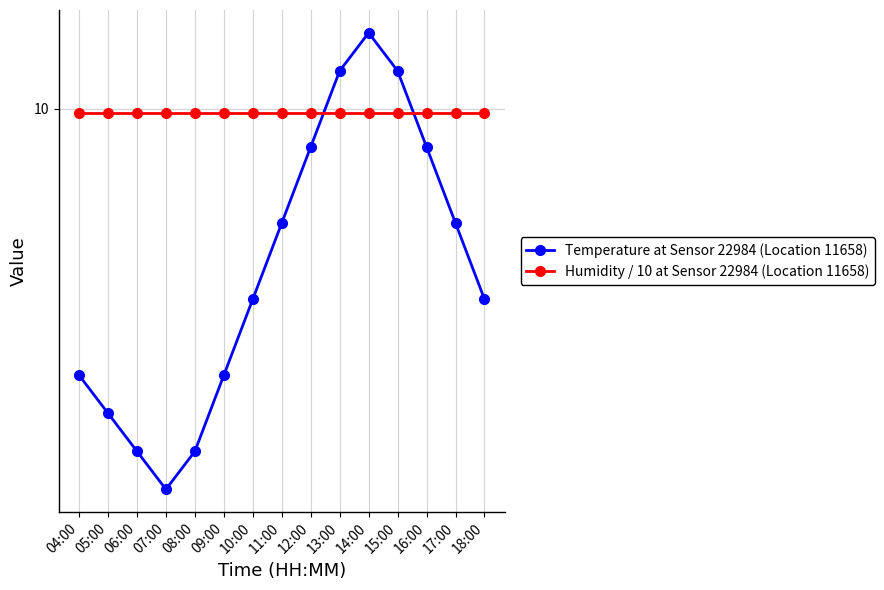

Reading left to right, what are all the values shown in this chart?

Temperature at Sensor 22984 (Location 11658): 04:00=9.3	05:00=9.2	06:00=9.1	07:00=9.0	08:00=9.1	09:00=9.3	10:00=9.5	11:00=9.7	12:00=9.9	13:00=10.1	14:00=10.2	15:00=10.1	16:00=9.9	17:00=9.7	18:00=9.5
Humidity / 10 at Sensor 22984 (Location 11658): 04:00=10.0	05:00=10.0	06:00=10.0	07:00=10.0	08:00=10.0	09:00=10.0	10:00=10.0	11:00=10.0	12:00=10.0	13:00=10.0	14:00=10.0	15:00=10.0	16:00=10.0	17:00=10.0	18:00=10.0